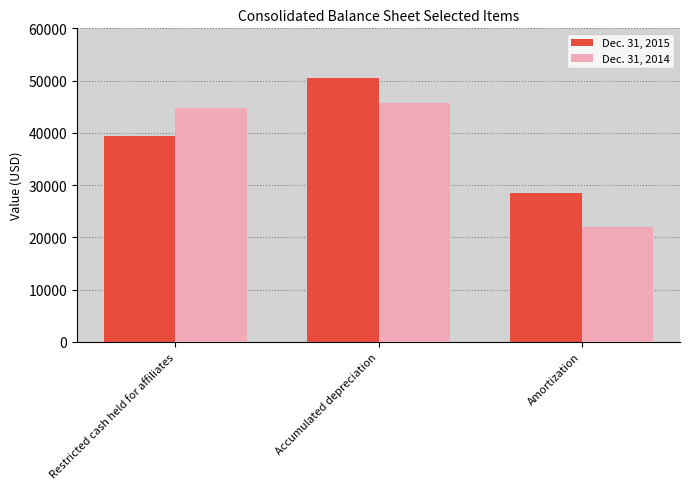

Read the Dec. 31, 2015 value at Accumulated depreciation, to the nearest 10.

50410